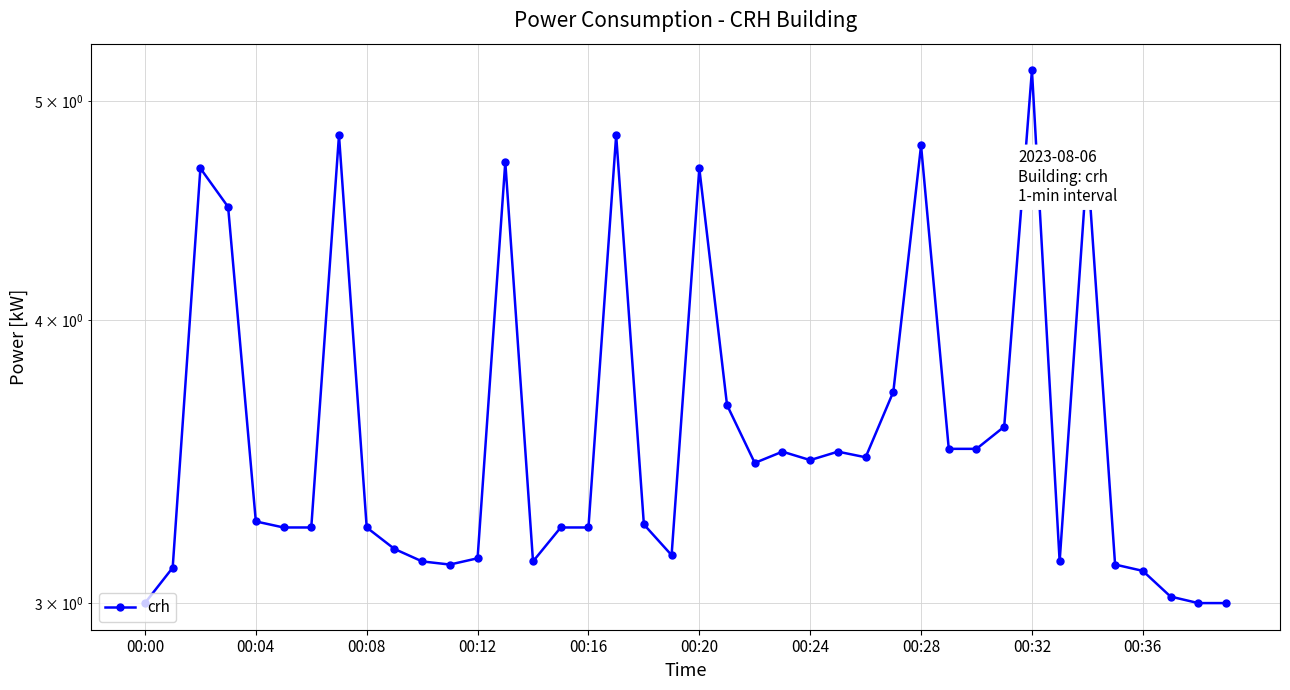

What is the ratio of the value at 00:16 to the value at 23?

0.9